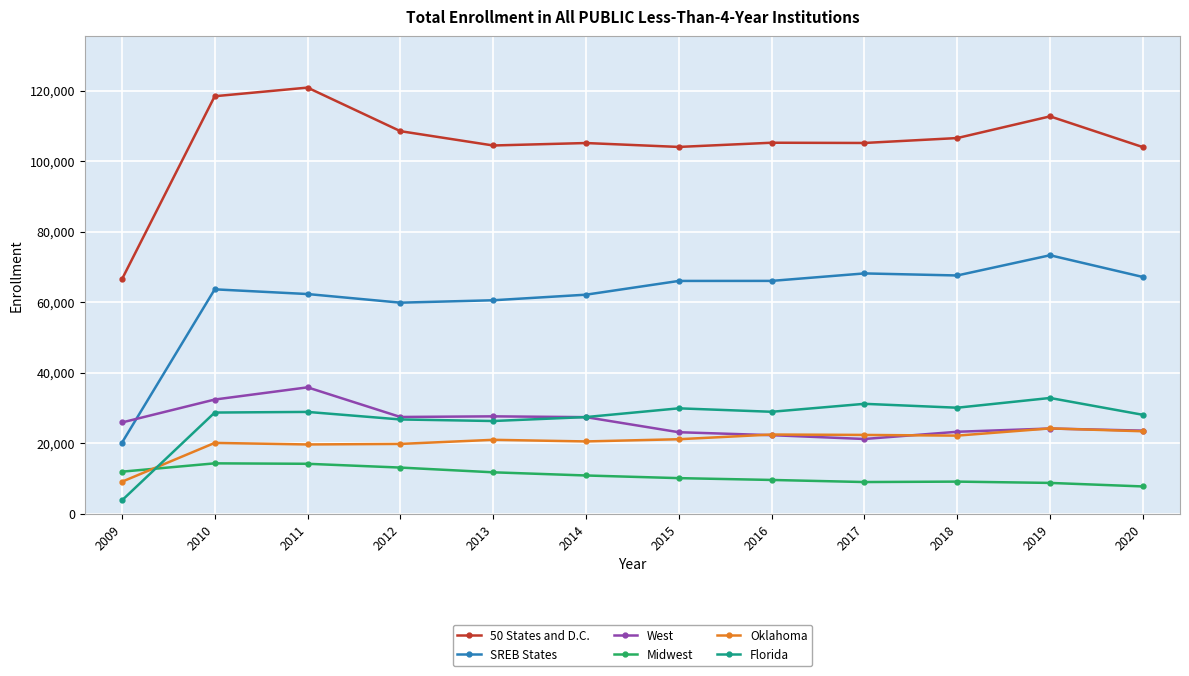

Which series has the largest total across all categories?

50 States and D.C.